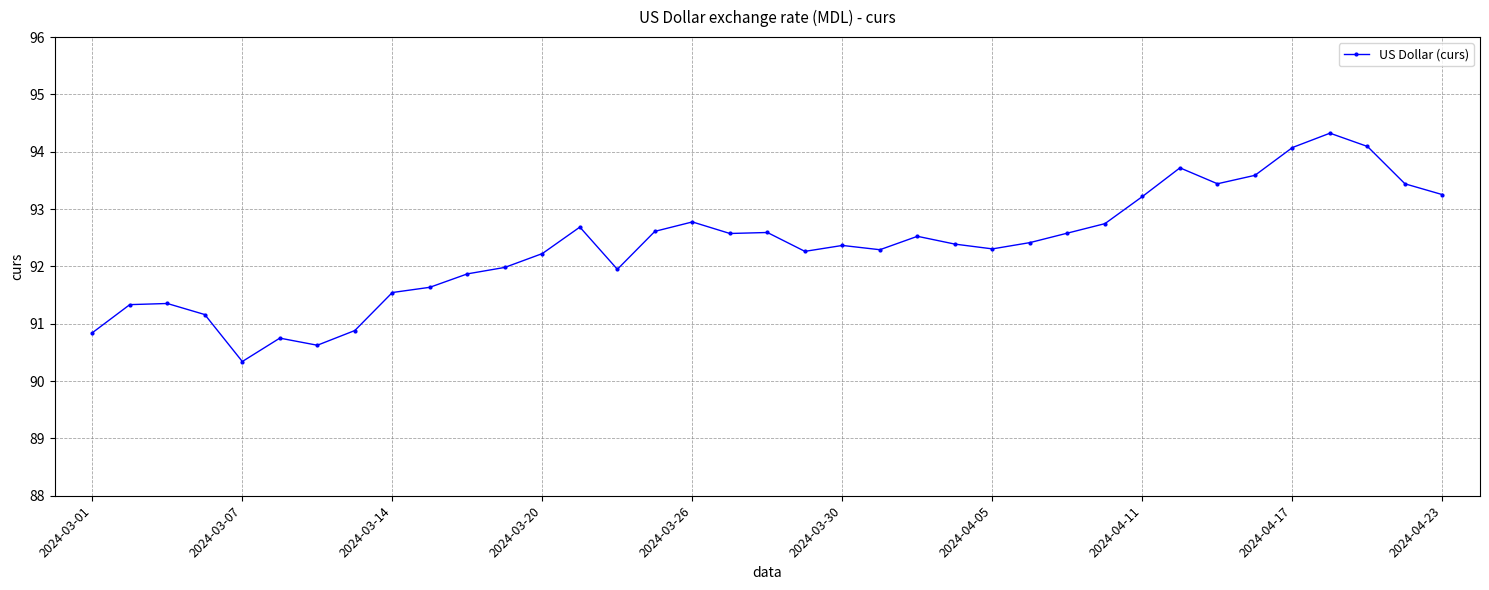

True or false: the data has more than 1 interior local peaks.

True